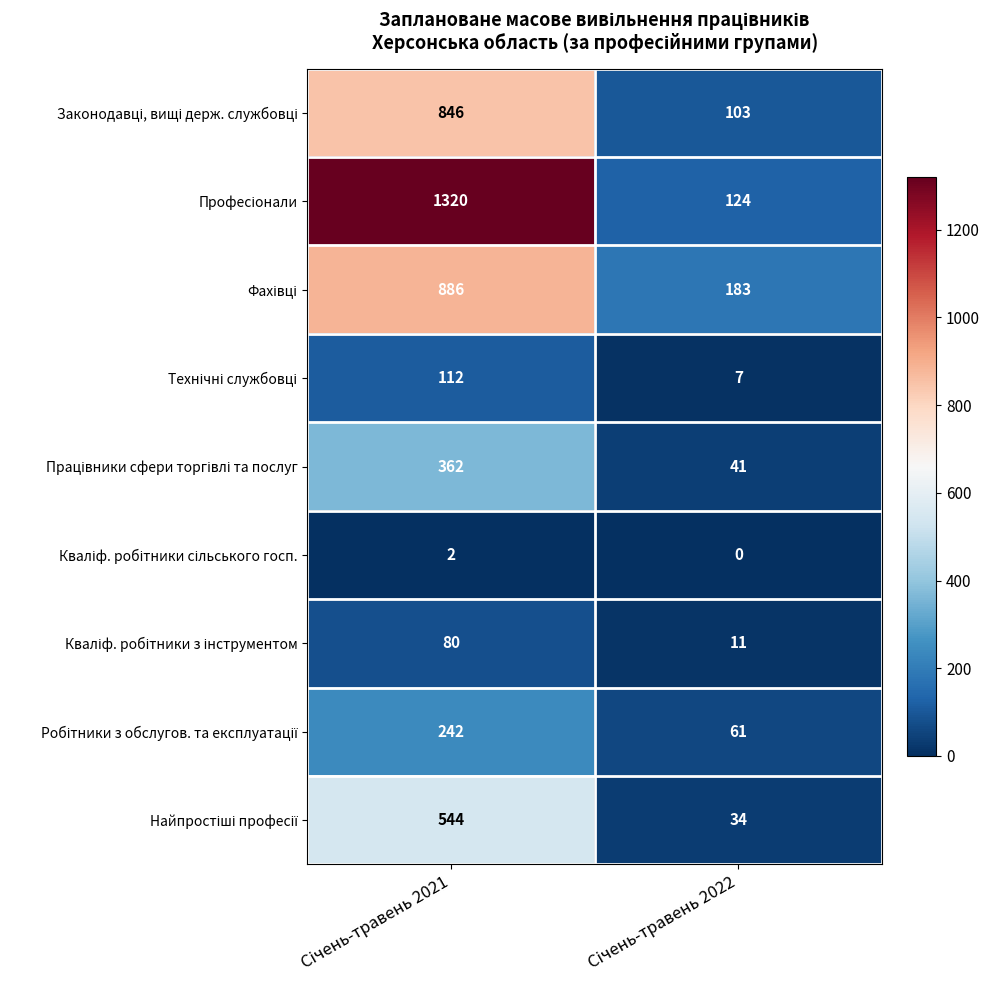

What is the maximum value shown in the chart?

1320